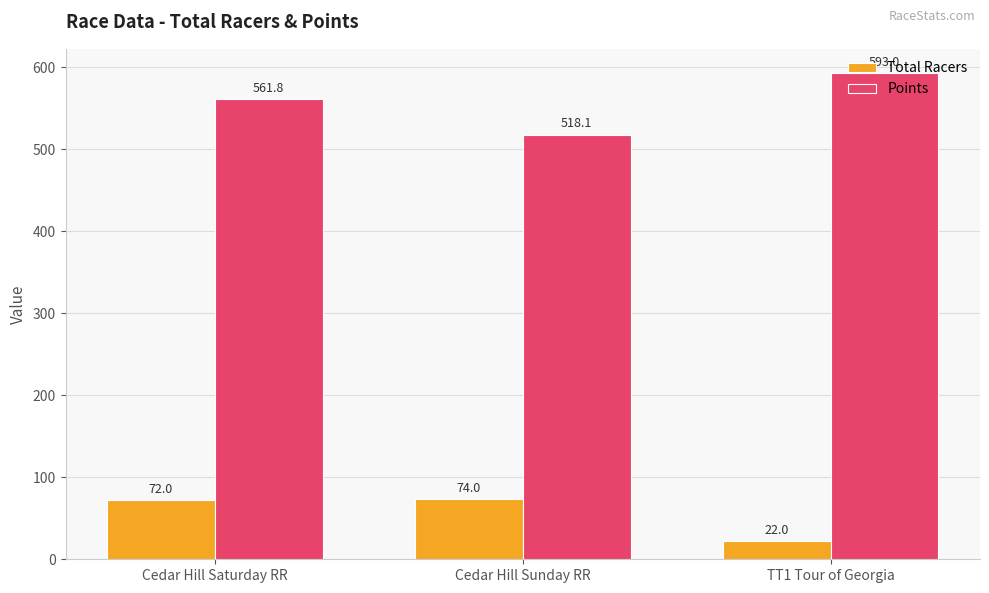

What is the difference between the Total Racers values at TT1 Tour of Georgia and Cedar Hill Saturday RR?

50.0